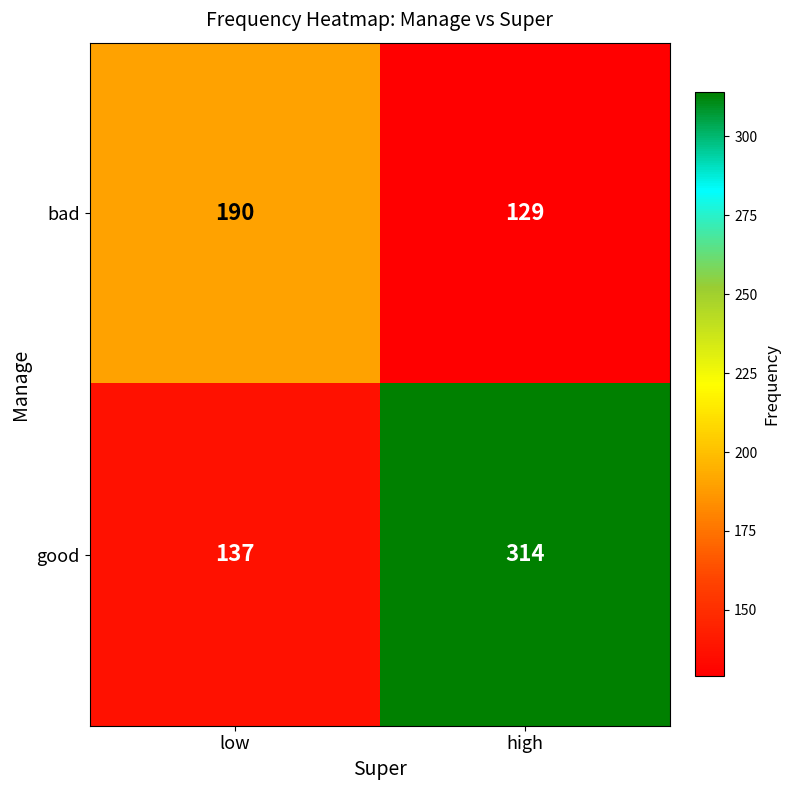

Which series has the largest range (max minus min)?

good